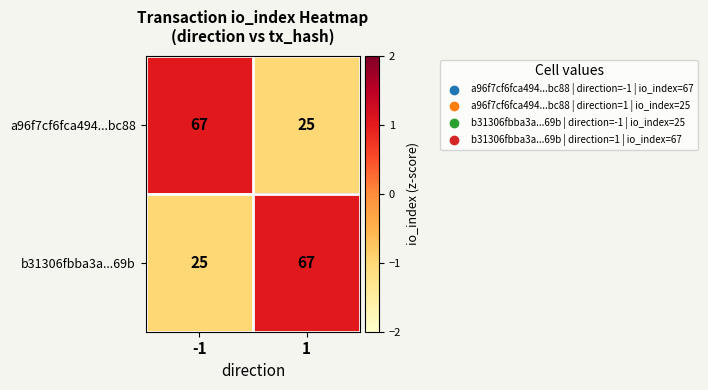

At 1, list the series in order from largest to smallest.

b31306fbba3a...69b, a96f7cf6fca494...bc88